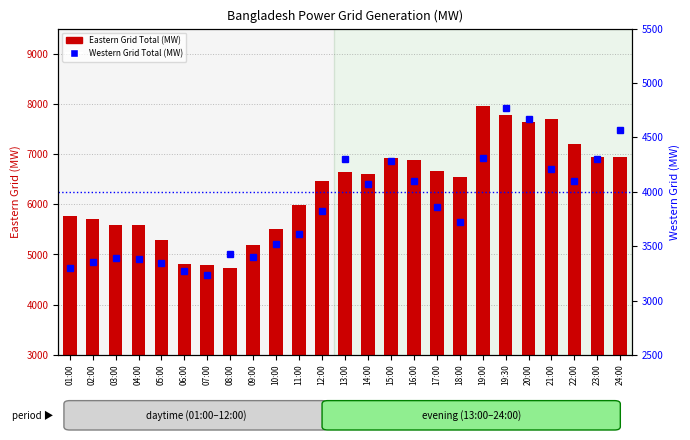

Is the value of Eastern Grid Total at 01:00 greater than the value of Western Grid Total at 21:00?

Yes